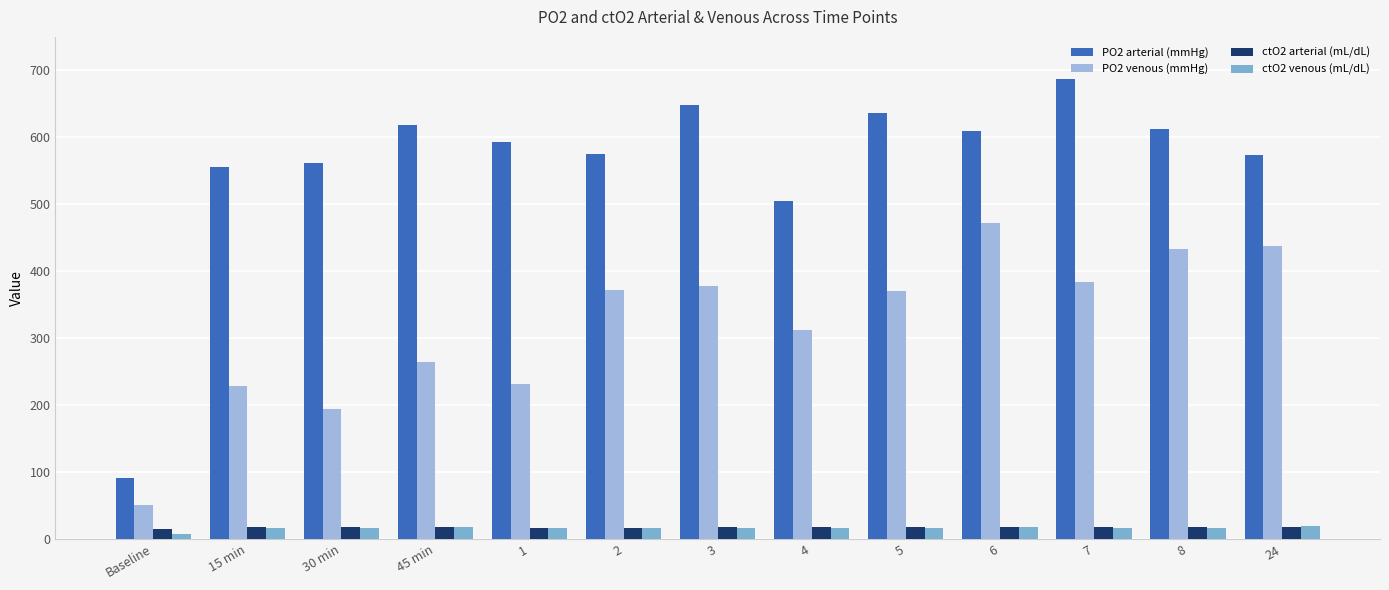

Which series has the largest total across all categories?

PO2 arterial (mmHg)